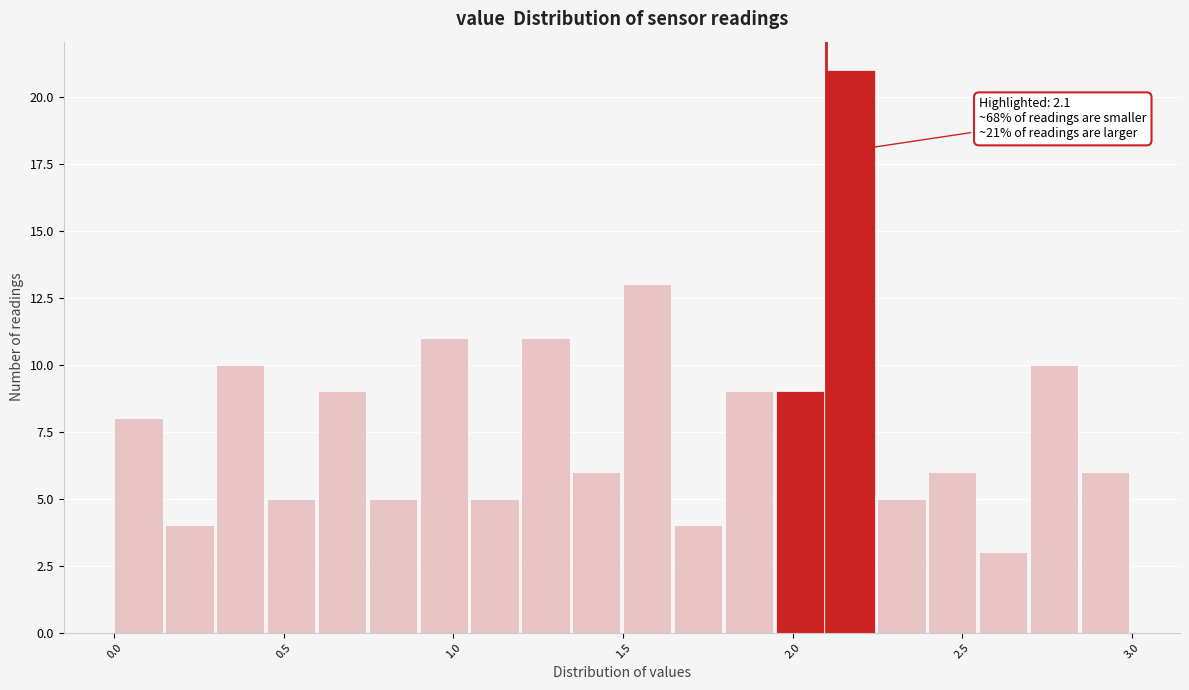

Around what value on the x-axis is the tallest bar? Give the approximate position of its centre, as read against the axis.

2.15